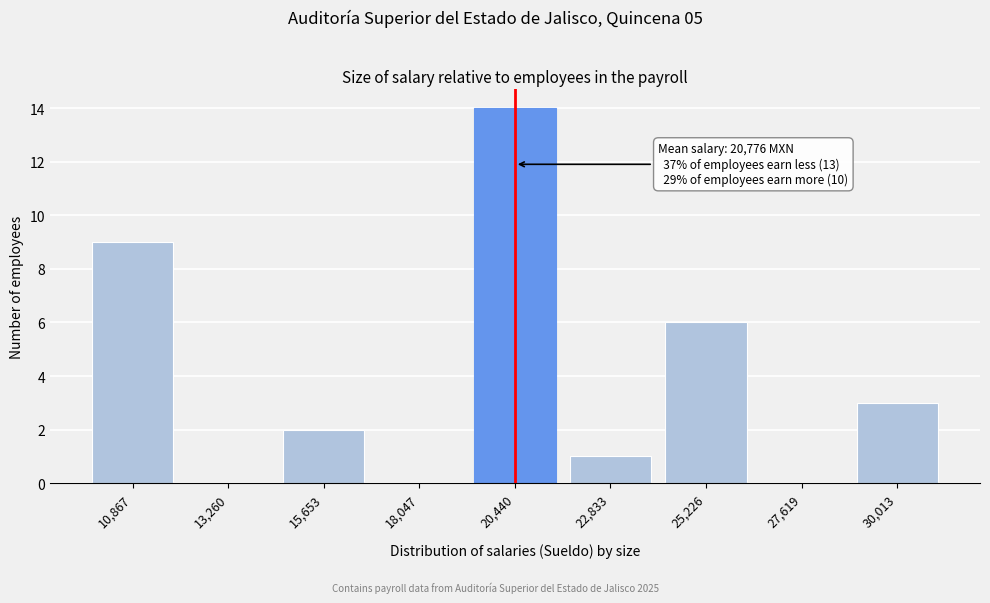

Reading left to right, transcribe all the data shown in this chart.

10,867=9	13,260=0	15,653=2	18,047=0	20,440=14	22,833=1	25,226=6	27,619=0	30,013=3